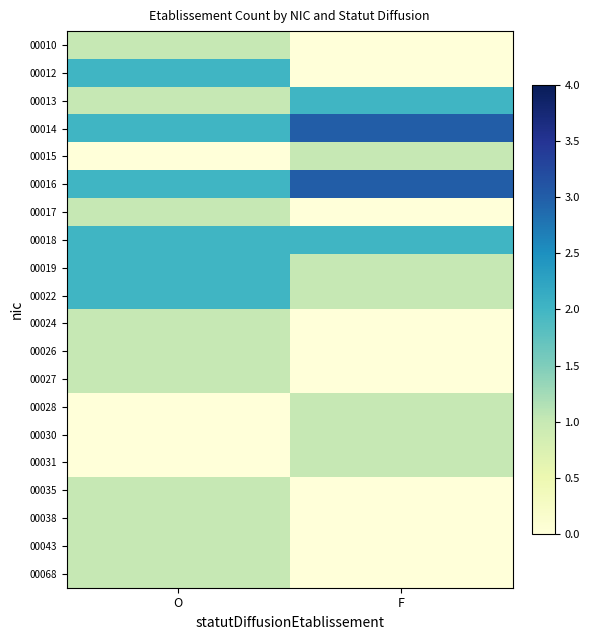

What is the greatest value displayed?

3